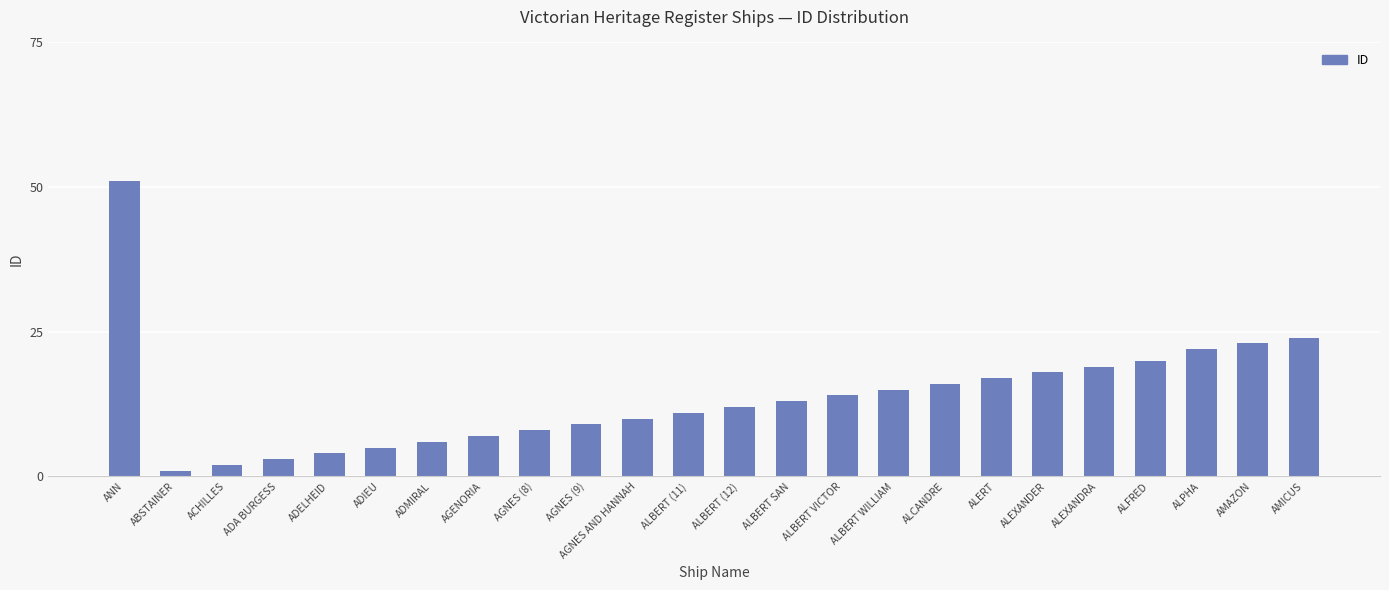

What is the greatest value displayed?

51